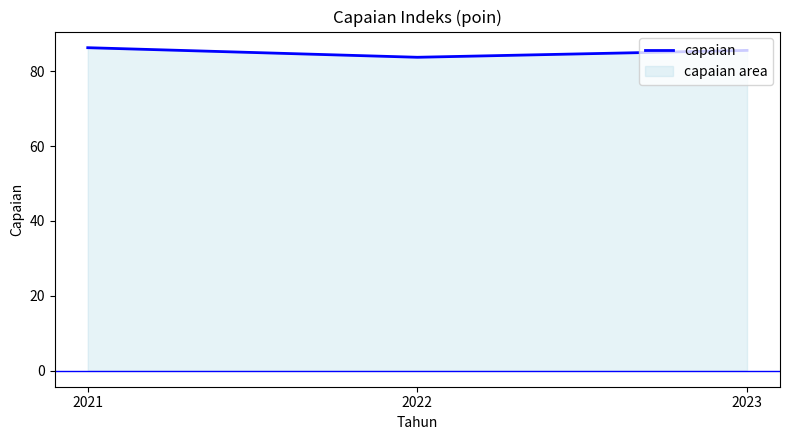

What is the change in value from 2022 to 2023?

+1.8